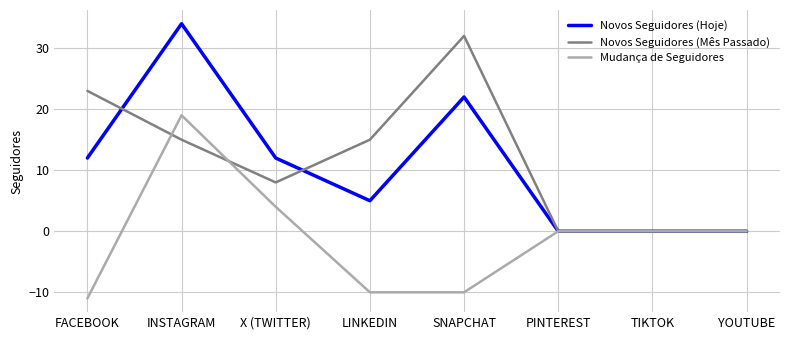

Is the value of Novos Seguidores (Mês Passado) at LINKEDIN greater than the value of Mudança de Seguidores at TIKTOK?

Yes